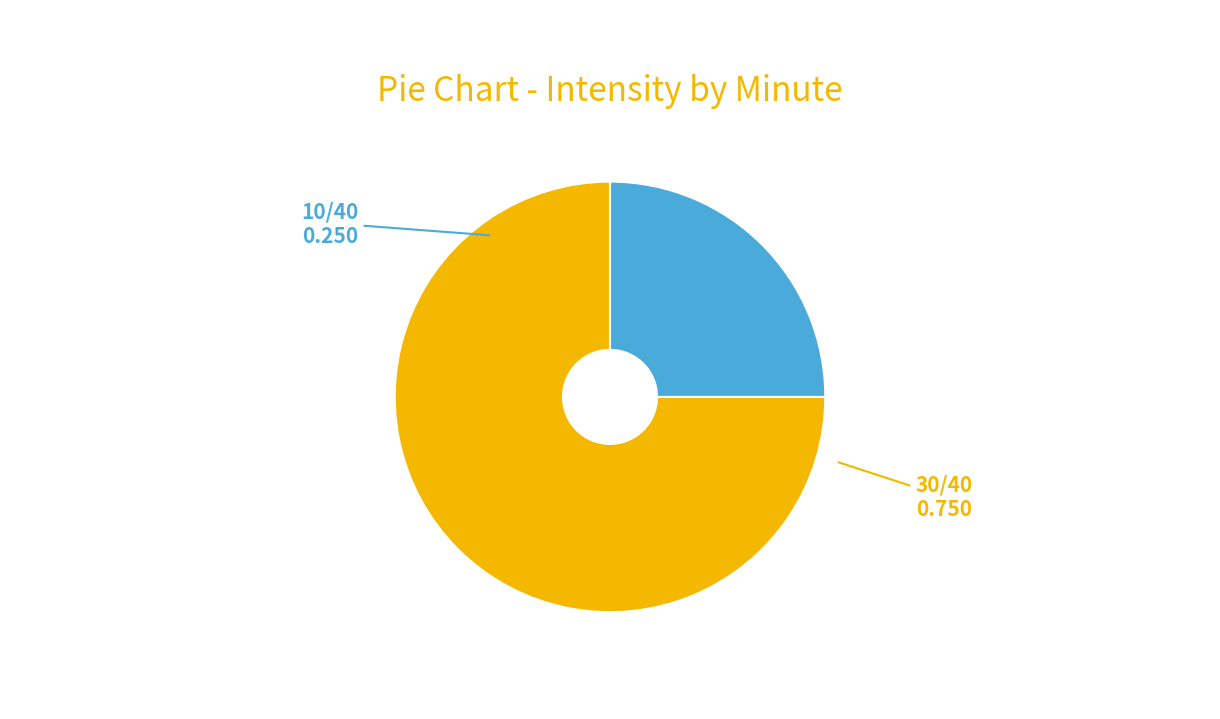

Does any single category account for the majority?

Yes